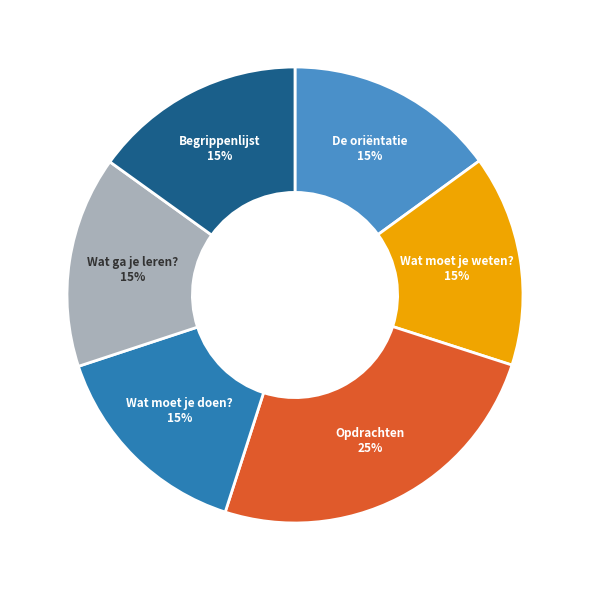

Combined, do Opdrachten and Wat moet je doen? account for over 50%?

No